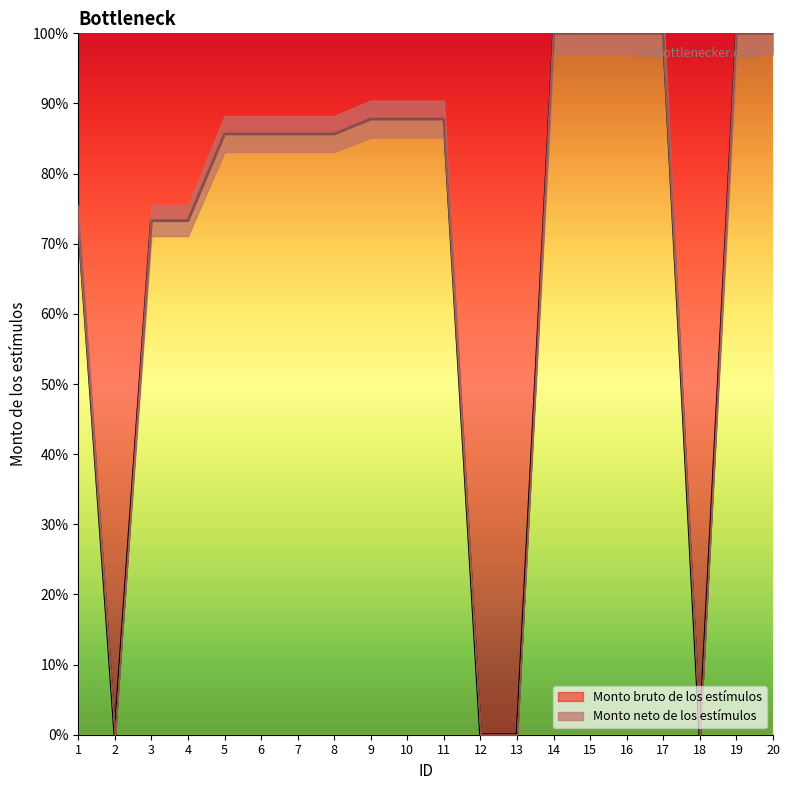

What is the change in value from 2 to 19?

+100.0